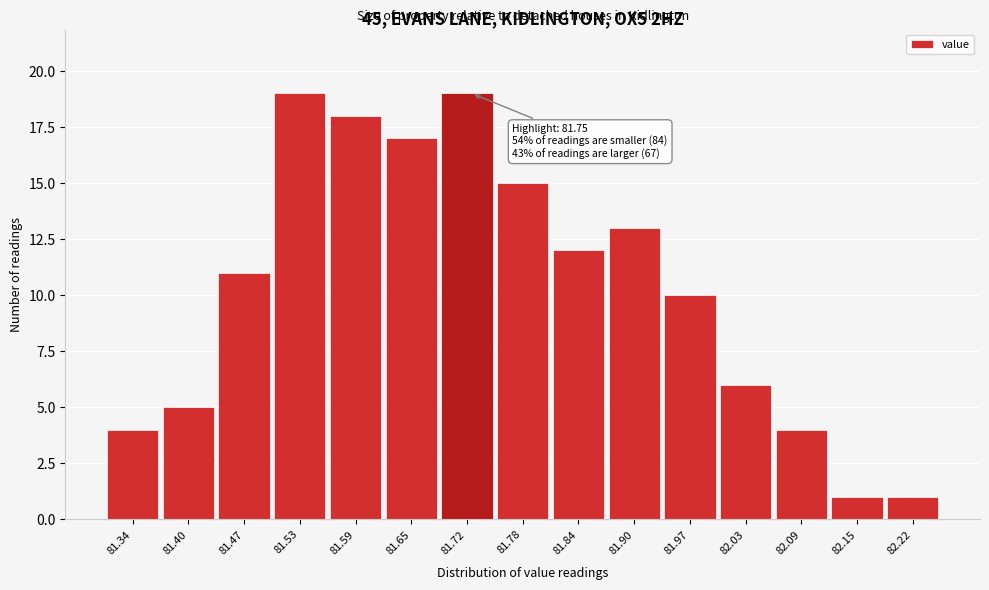

Reading left to right, extract all data points from this chart.

4	5	11	19	18	17	19	15	12	13	10	6	4	1	1